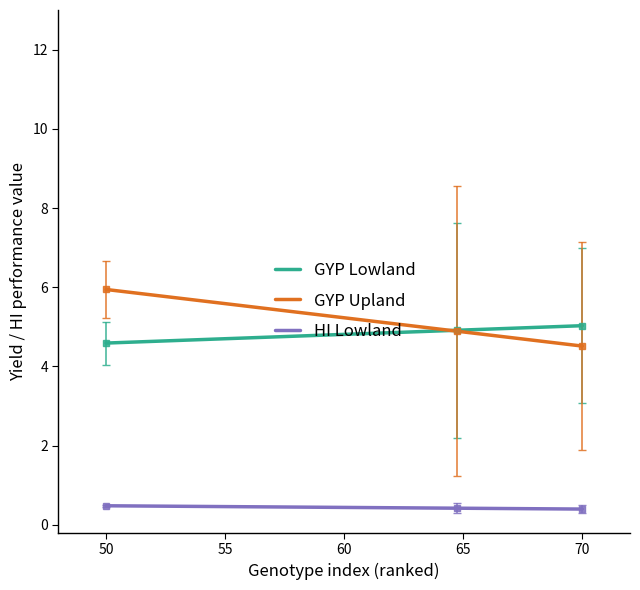

True or false: GYP Lowland and GYP Upland intersect in this chart.

True